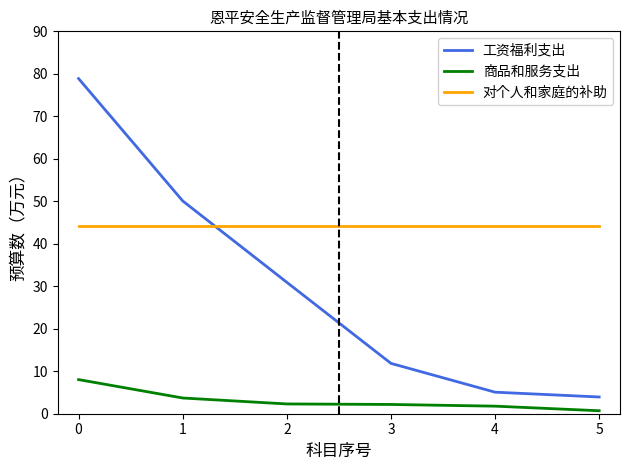

What is the highest value of the 工资福利支出 series?

78.9